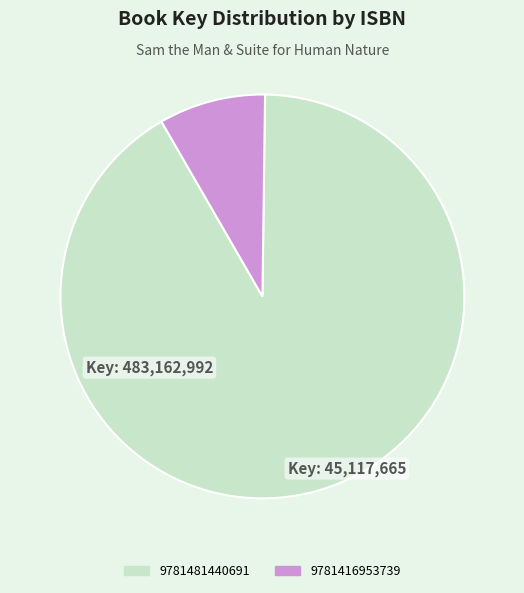

Which category accounts for the majority?

9781481440691